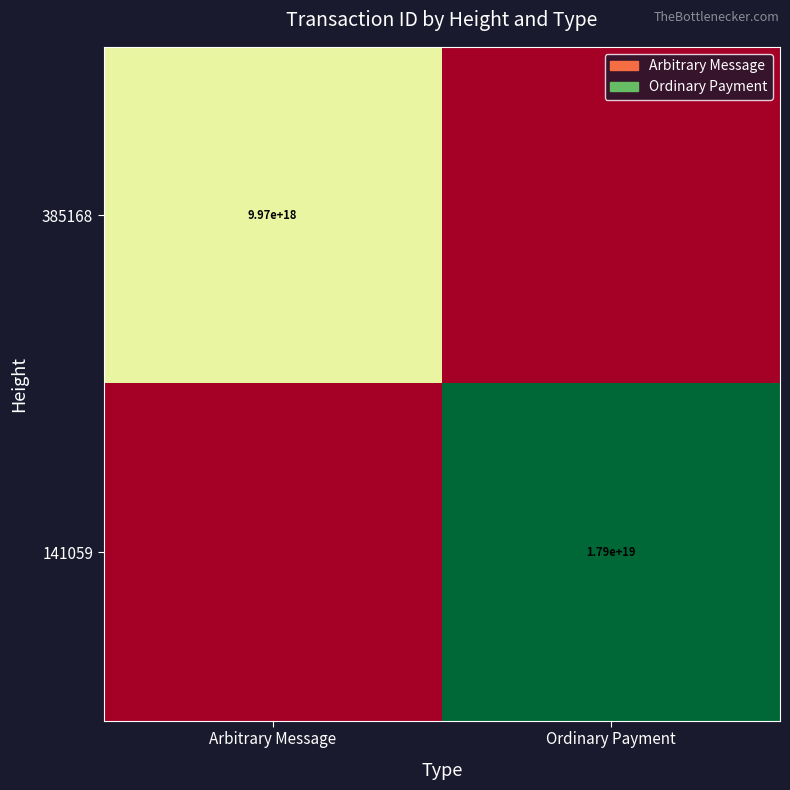

At which category is the sum across all series the highest?

Ordinary Payment